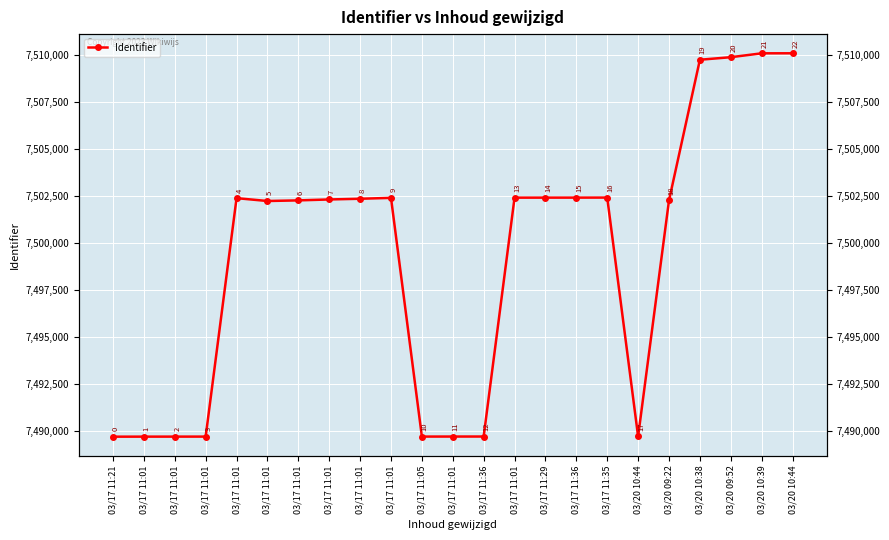

How many interior local peaks (higher than both neighbors) does the data have?

3